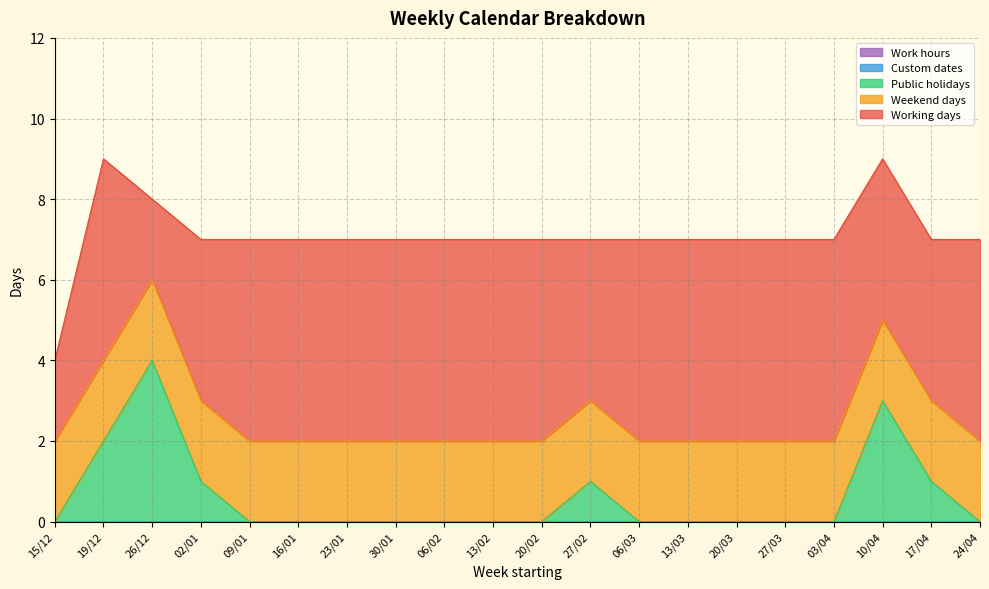

Between 13/03 and 23/01, which is larger?

13/03